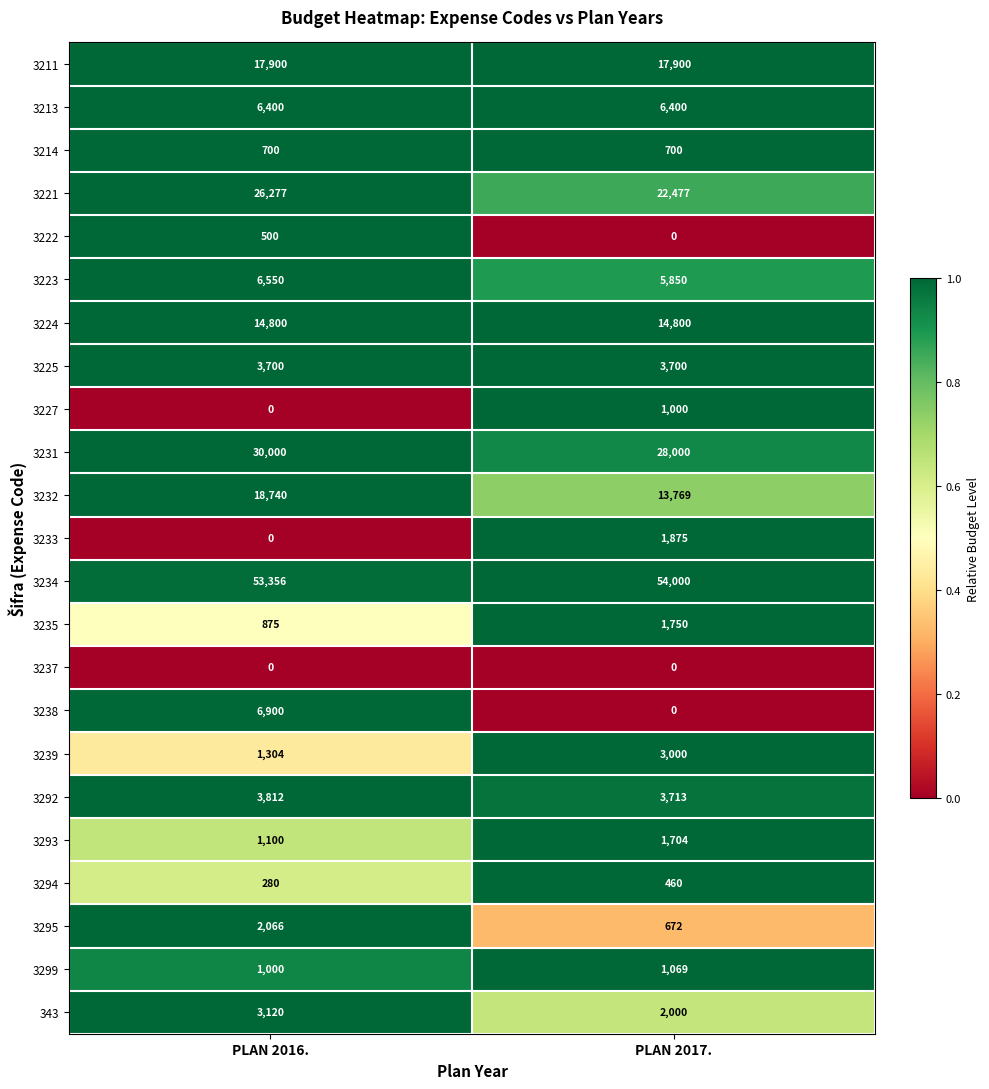

Read the 3224 value at PLAN 2017..

14800